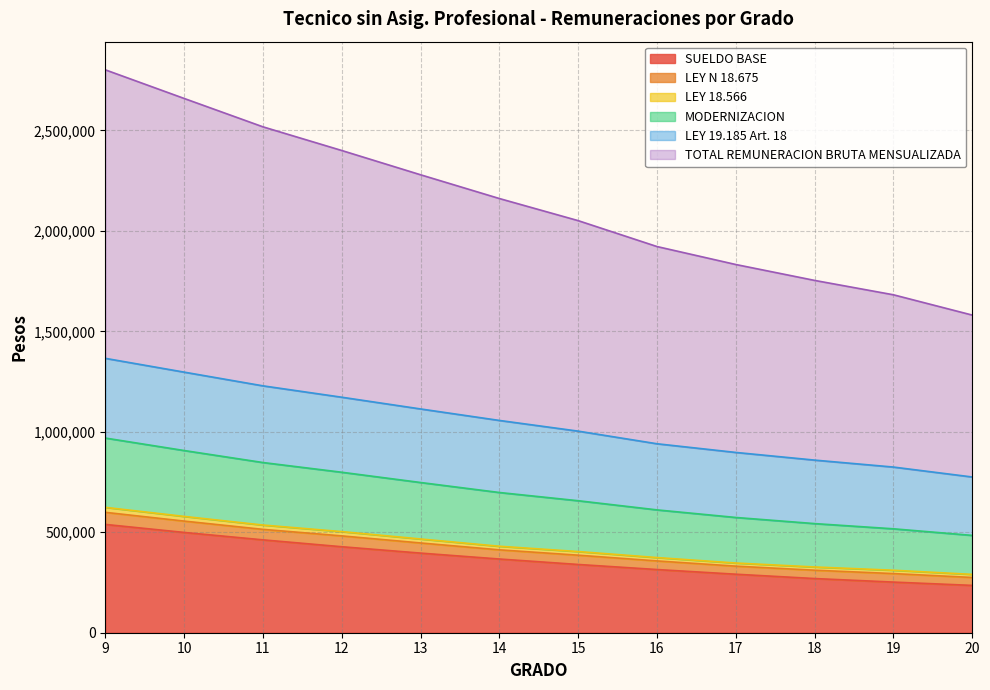

True or false: TOTAL REMUNERACION BRUTA MENSUALIZADA has a value of 1346259 at 11.

False